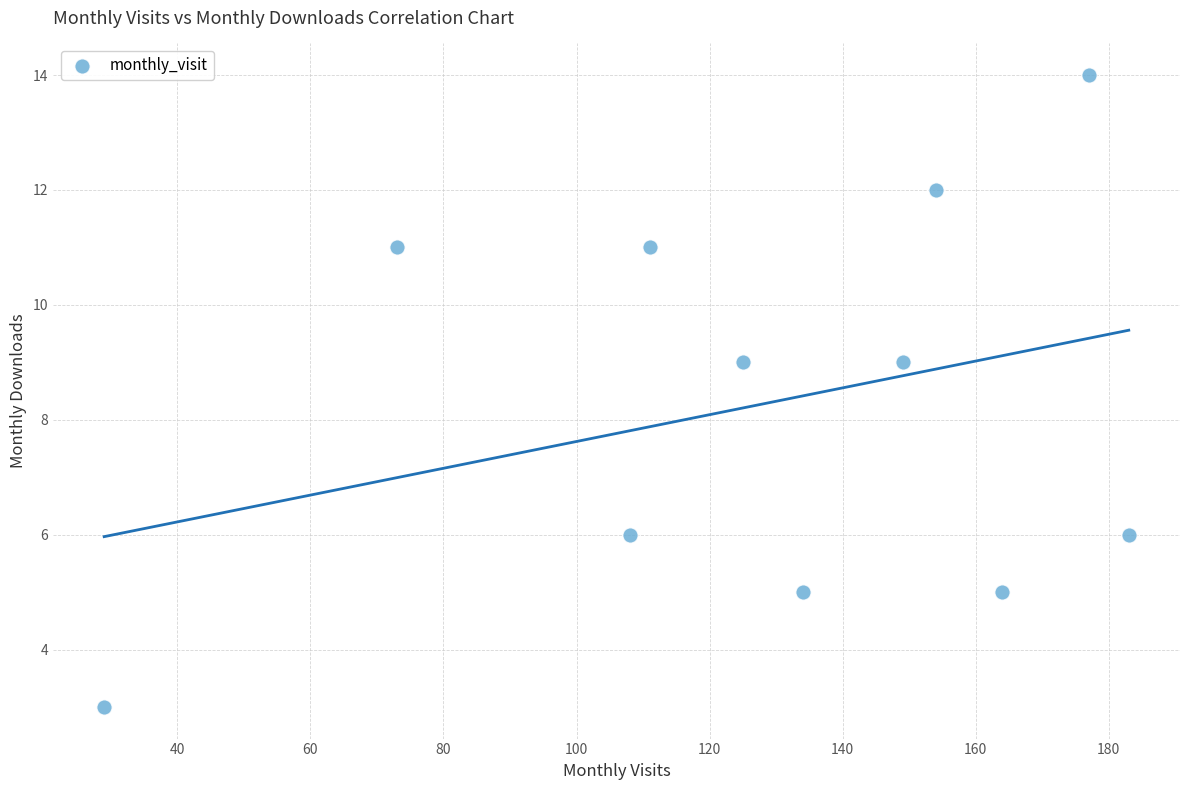

What is the average Y value?

8